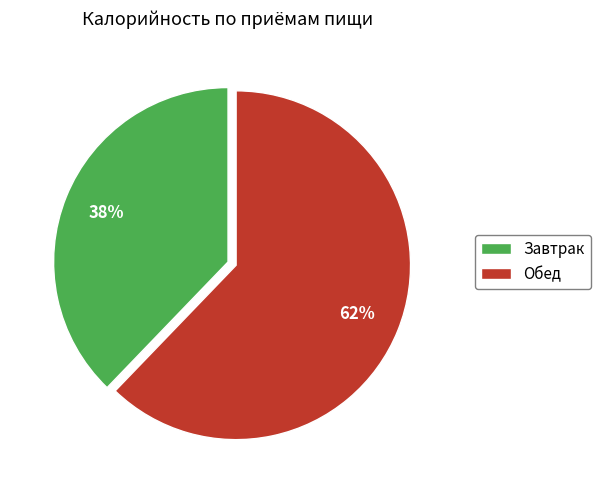

To the nearest percent, what percentage of the pie is Обед?

62%